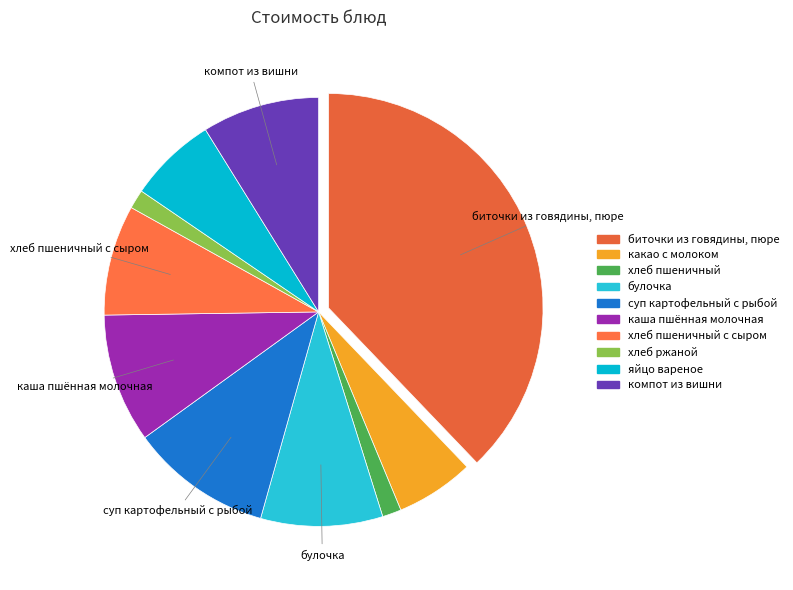

How many segments does this pie chart have?

10